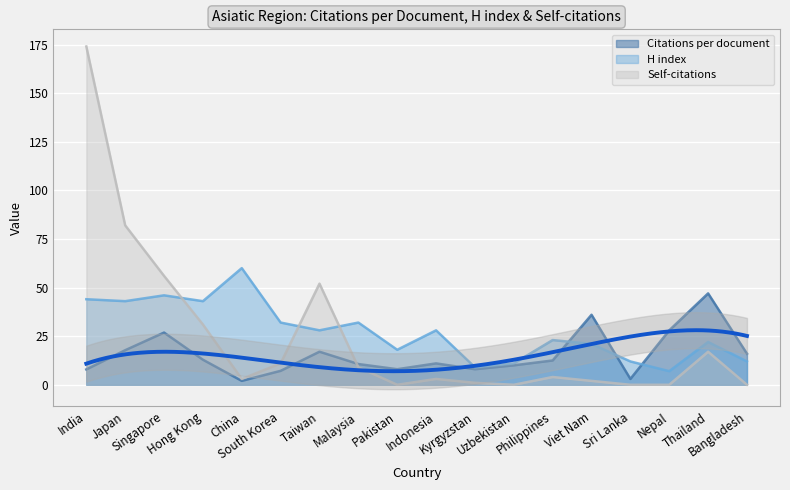

Between Thailand and Pakistan, which is larger?

Thailand